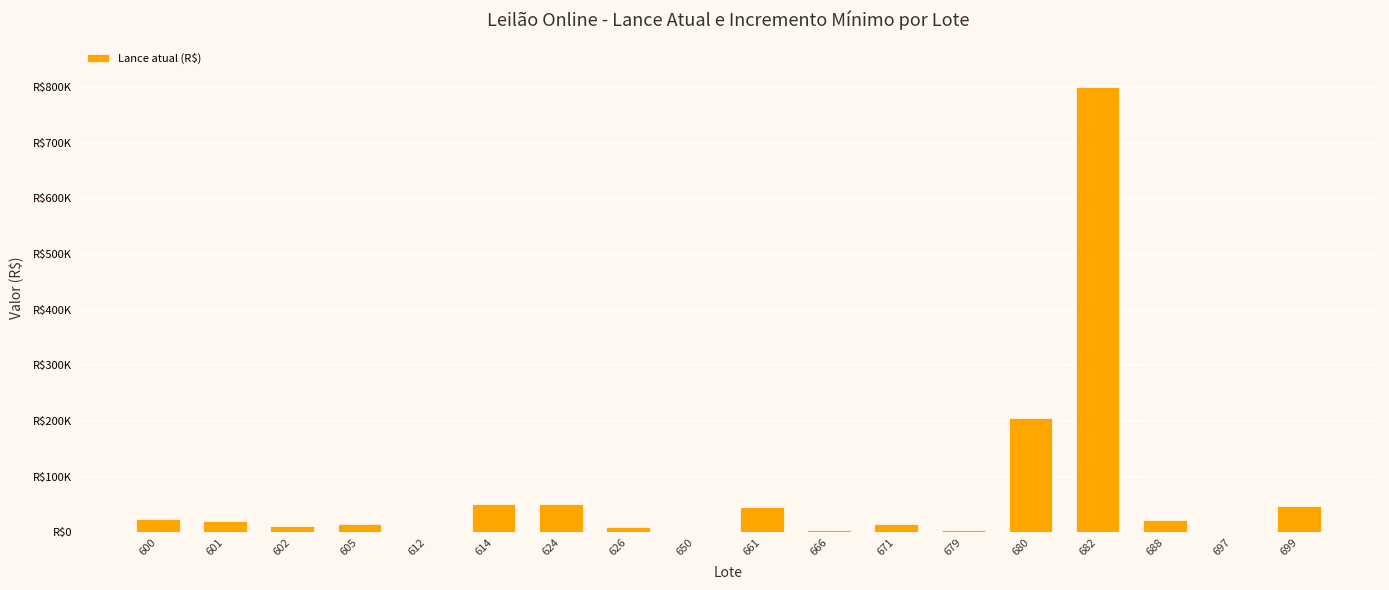

The chart shows a value of 11000 at 602. True or false?

True